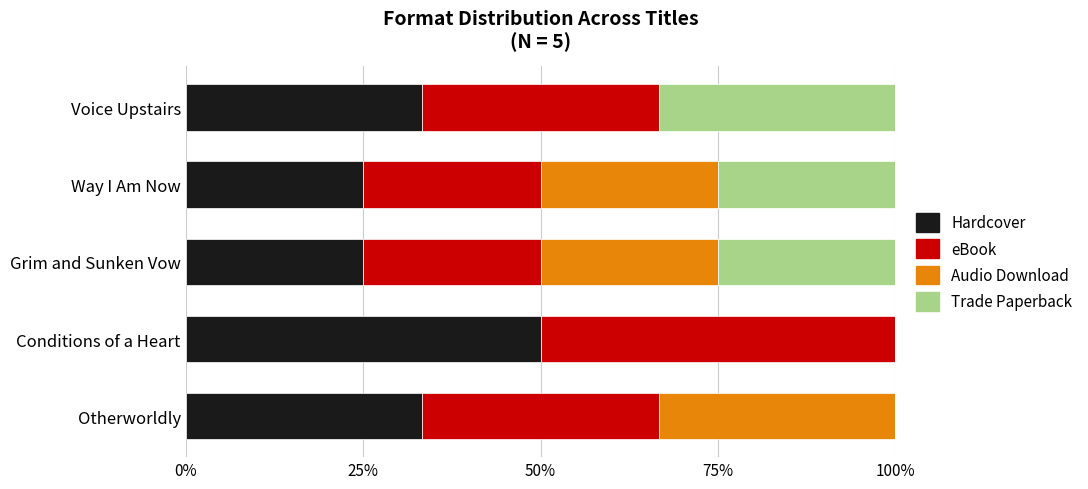

What is the approximate value of Hardcover at Grim and Sunken Vow?

25.0